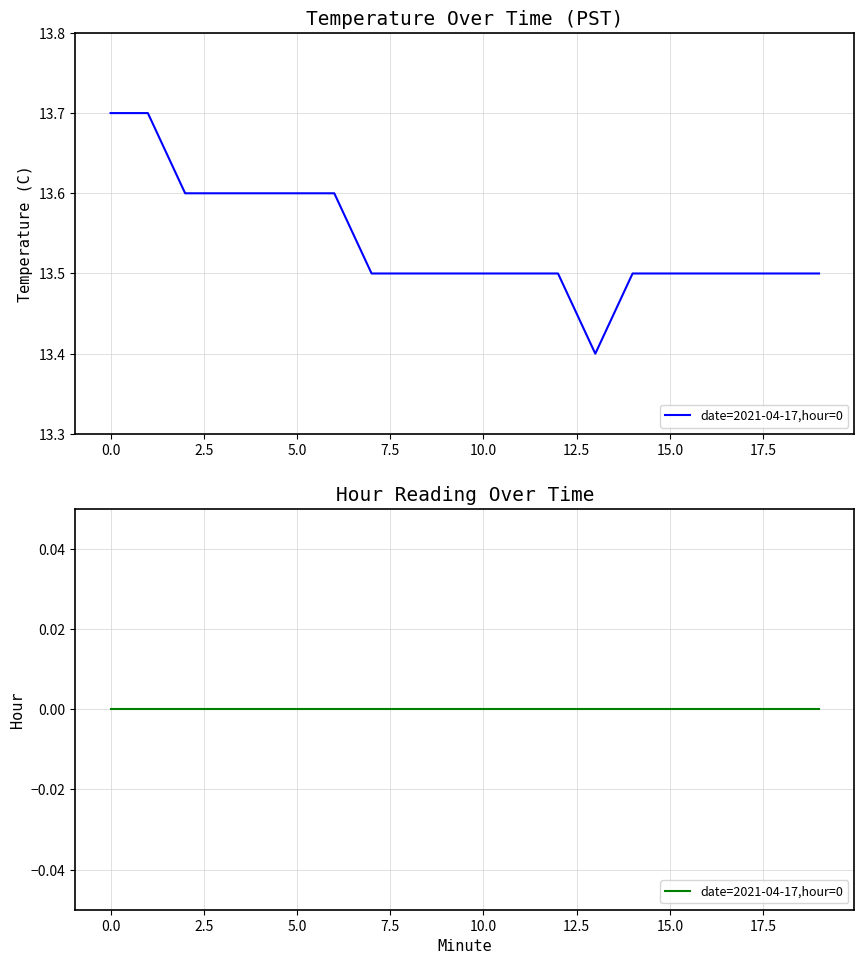

Between 2 and 5, which is larger?

2